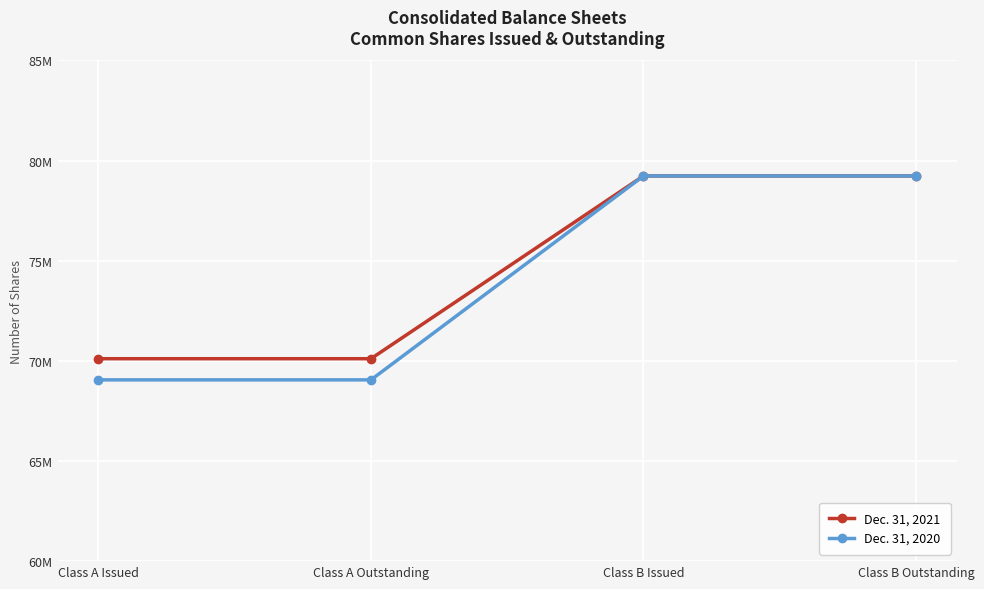

What is the average value of the Dec. 31, 2021 series?

74670548